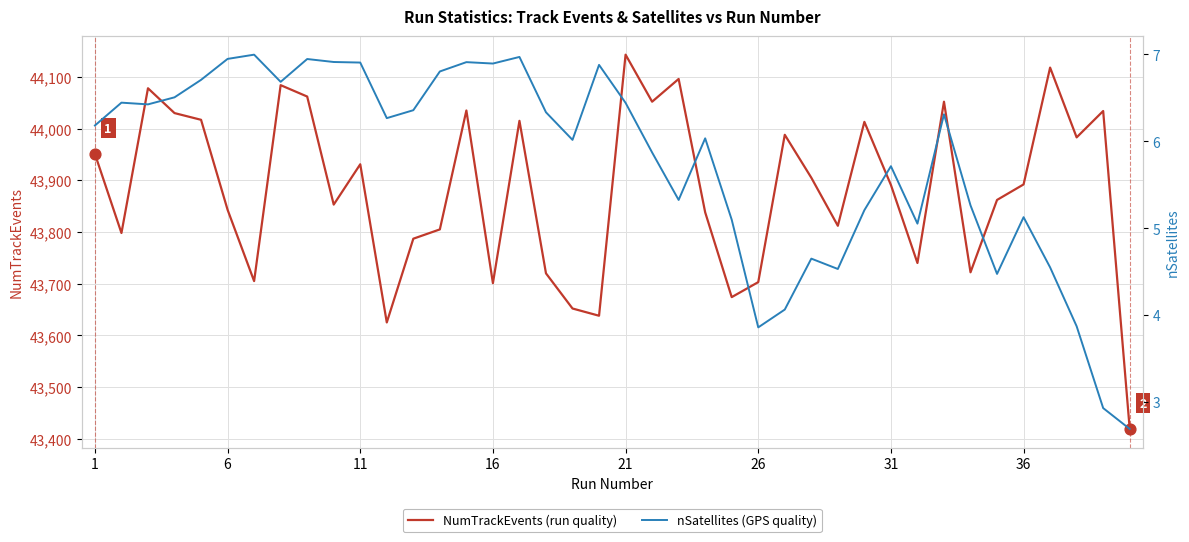

Is the value of NumTrackEvents at 16 greater than the value of nSatellites at 27?

Yes